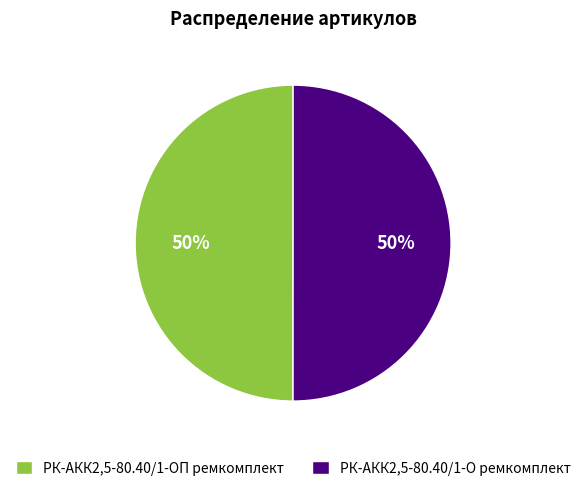

Approximately how many times larger is the value at РК-АКК2,5-80.40/1-О ремкомплект compared to РК-АКК2,5-80.40/1-ОП ремкомплект?

1.0